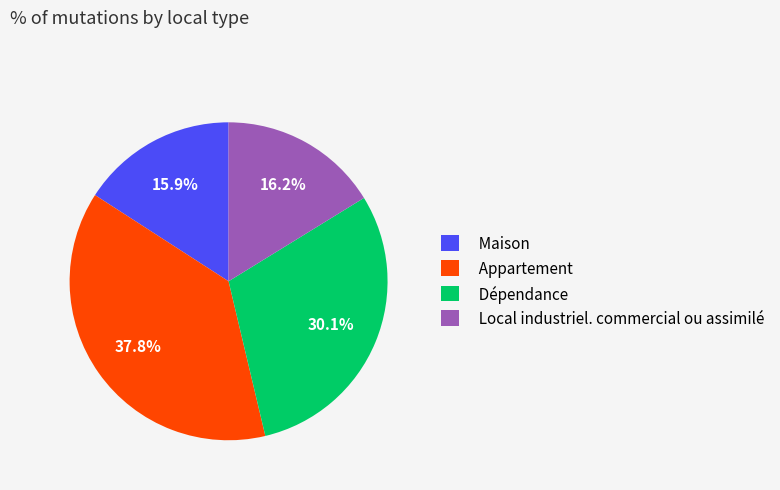

Which slice is the largest?

Appartement